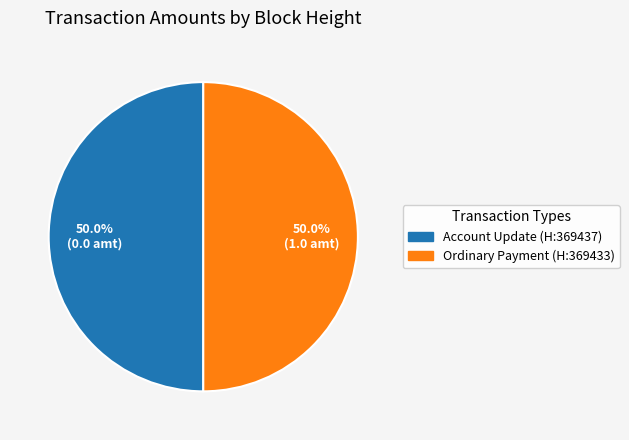

To the nearest percent, what is the difference between the largest and smallest slice percentages?

0%